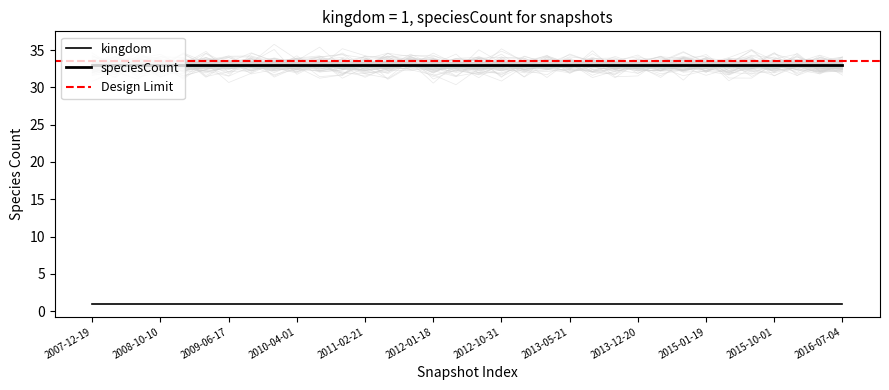

Reading left to right, extract all data points from this chart.

speciesCount: 33	33	33	33	33	33	33	33	33	33	33	33	33	33	33	33	33	33	33	33	33	33	33	33	33	33	33	33	33	33	33	33	33	33
kingdom: 1	1	1	1	1	1	1	1	1	1	1	1	1	1	1	1	1	1	1	1	1	1	1	1	1	1	1	1	1	1	1	1	1	1